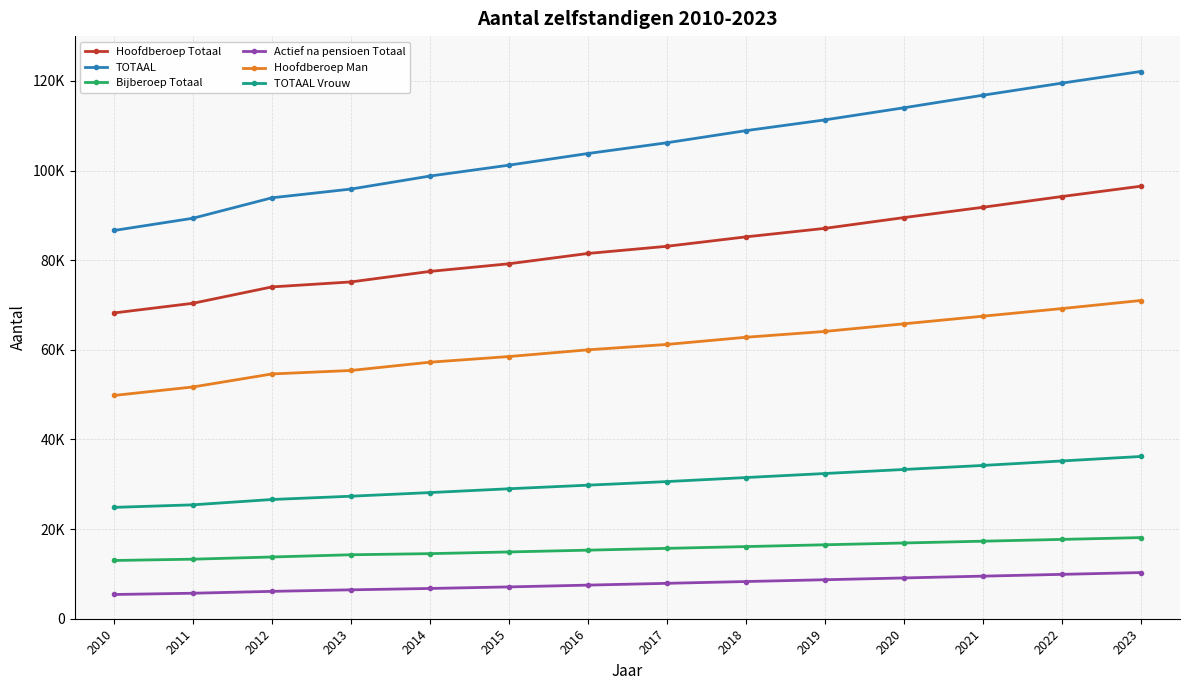

The value of Bijberoep Totaal at 2014 is 14523. True or false?

True